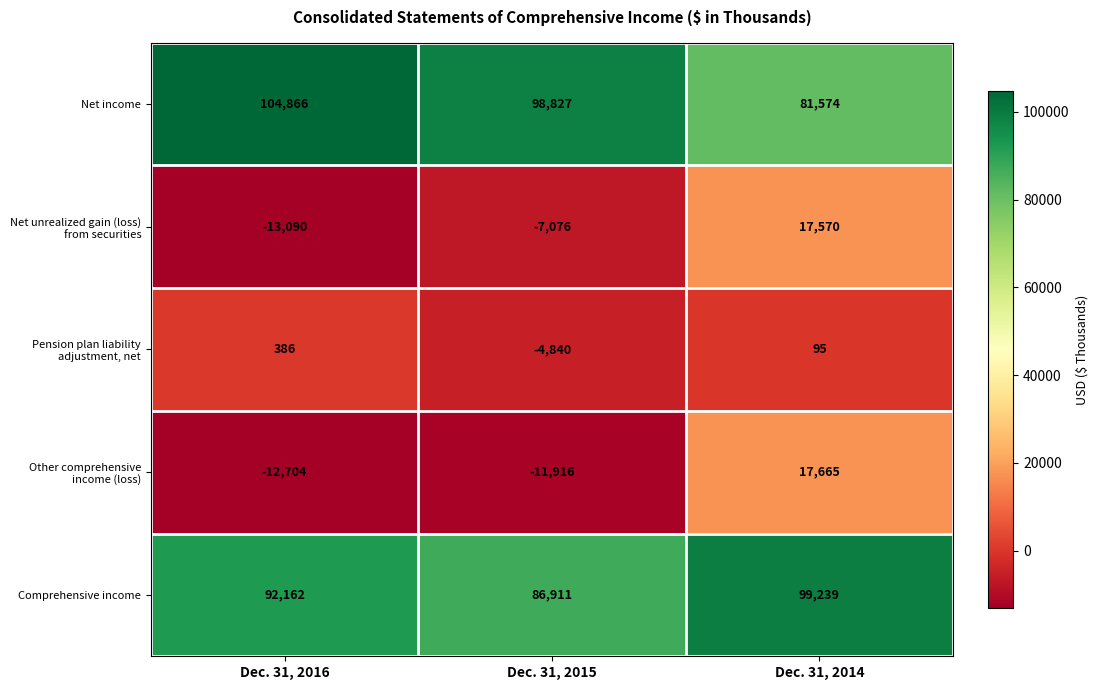

What is the sum of the Pension plan liability adjustment, net values at Dec. 31, 2014 and Dec. 31, 2015?

-4745